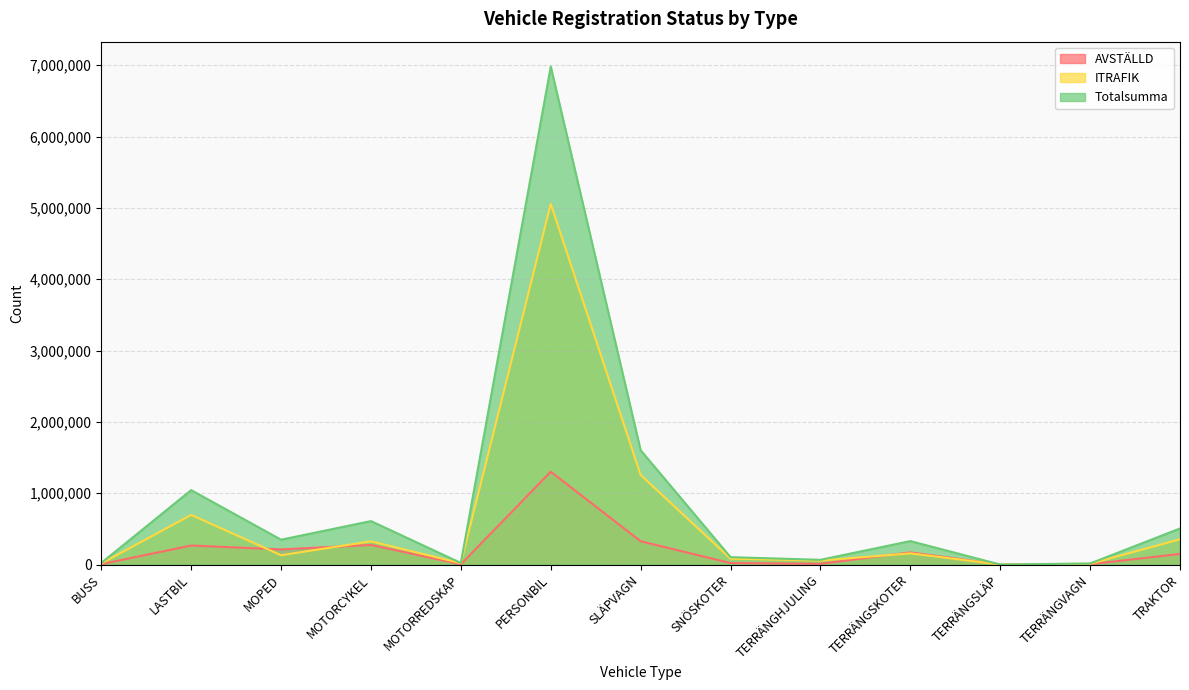

Does the chart display data point markers on the line(s)?

No